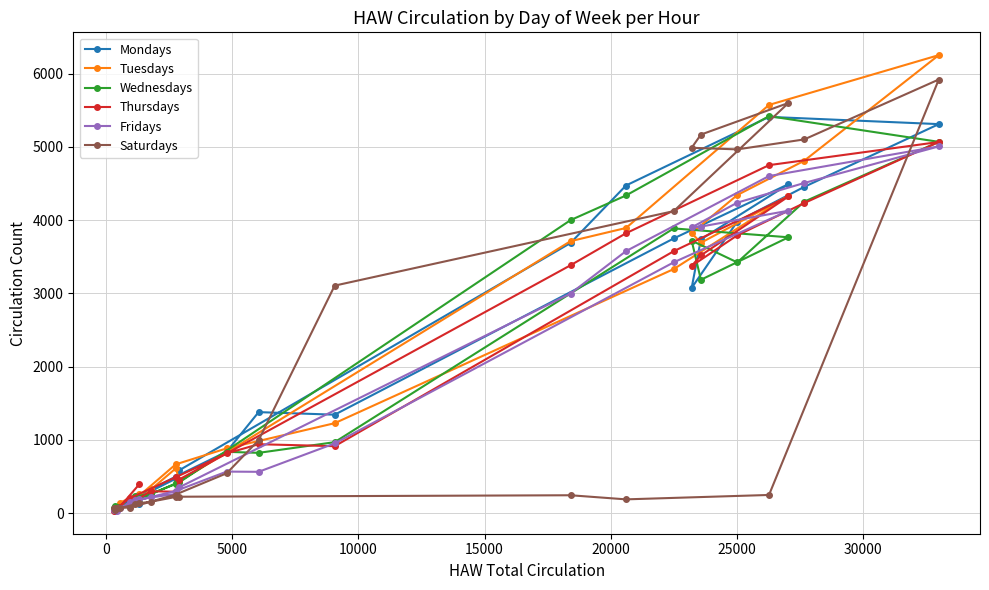

True or false: Fridays has more than 2 points higher than both neighbors.

True